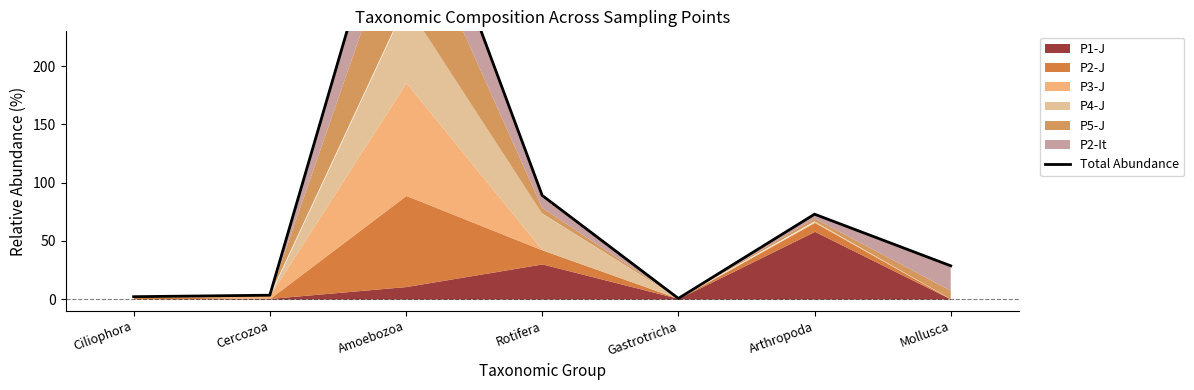

Does the chart have visible grid lines?

No